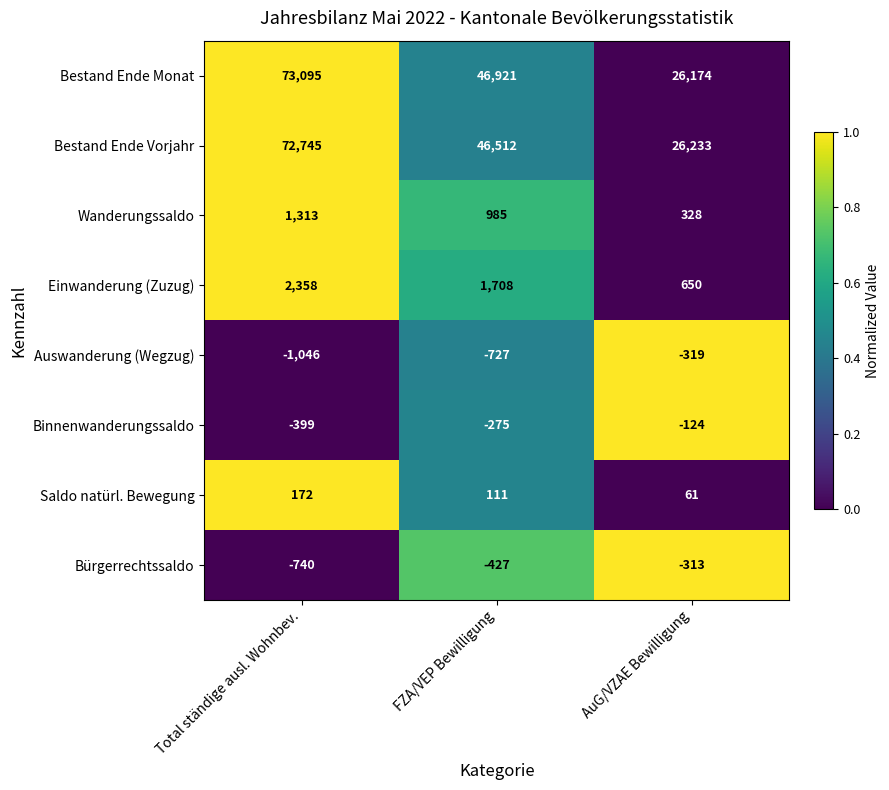

Between Total ständige ausl. Wohnbev. and AuG/VZAE Bewilligung, which series saw the biggest shift?

Bestand Ende Monat